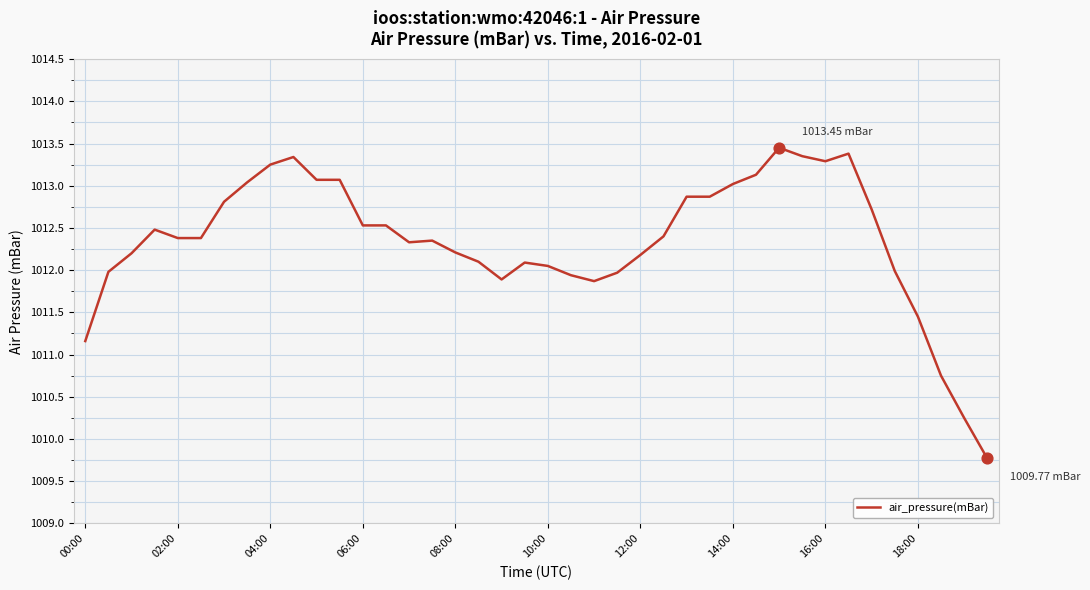

What is the difference between the maximum and minimum values?

3.7